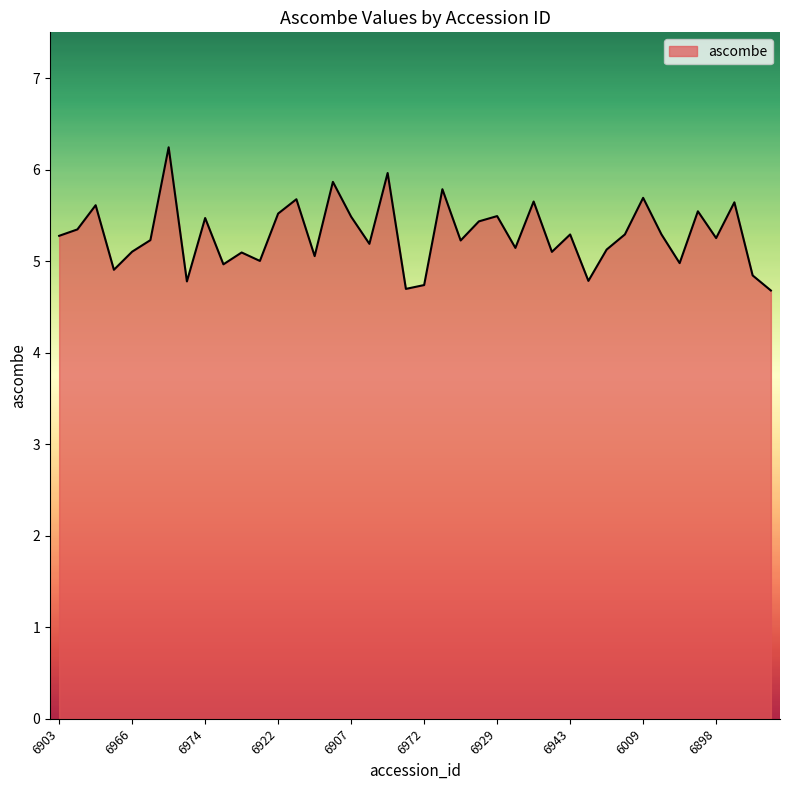

How many lines are shown in the chart?

1